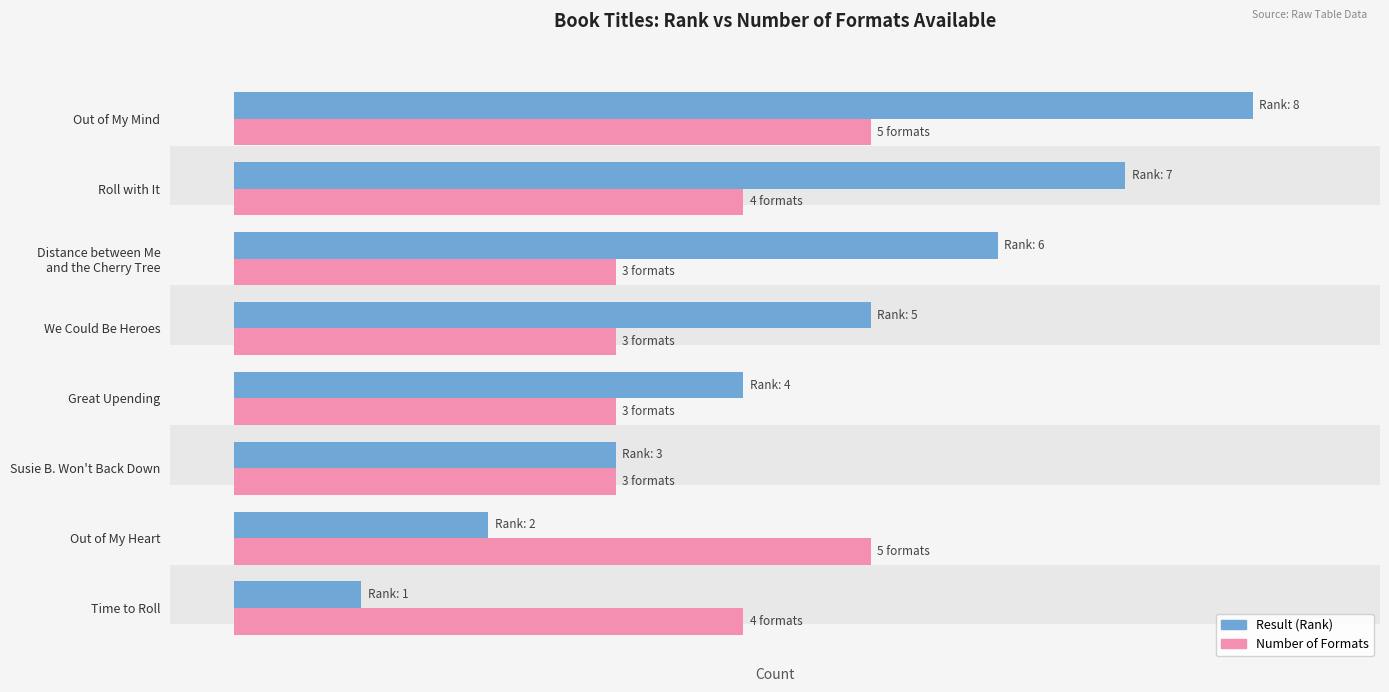

Reading left to right, transcribe all the data shown in this chart.

Result (Rank): 1	2	3	4	5	6	7	8
Number of Formats: 4	5	3	3	3	3	4	5